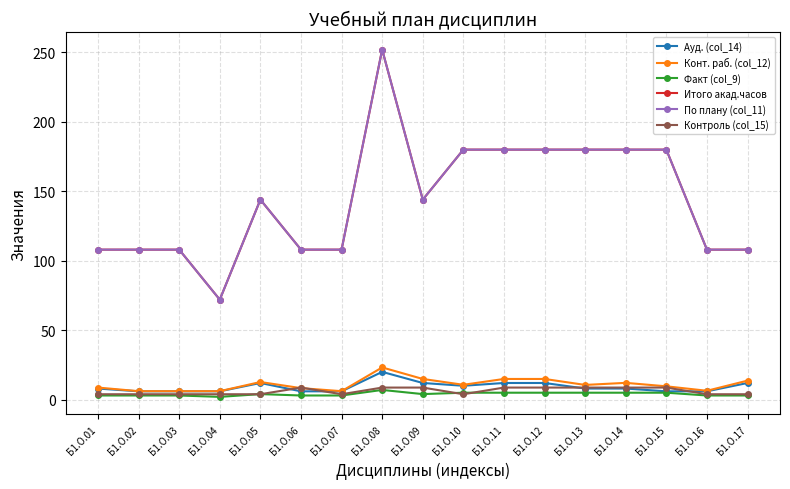

How many Контроль (col_15) values are between 3 and 8?

9